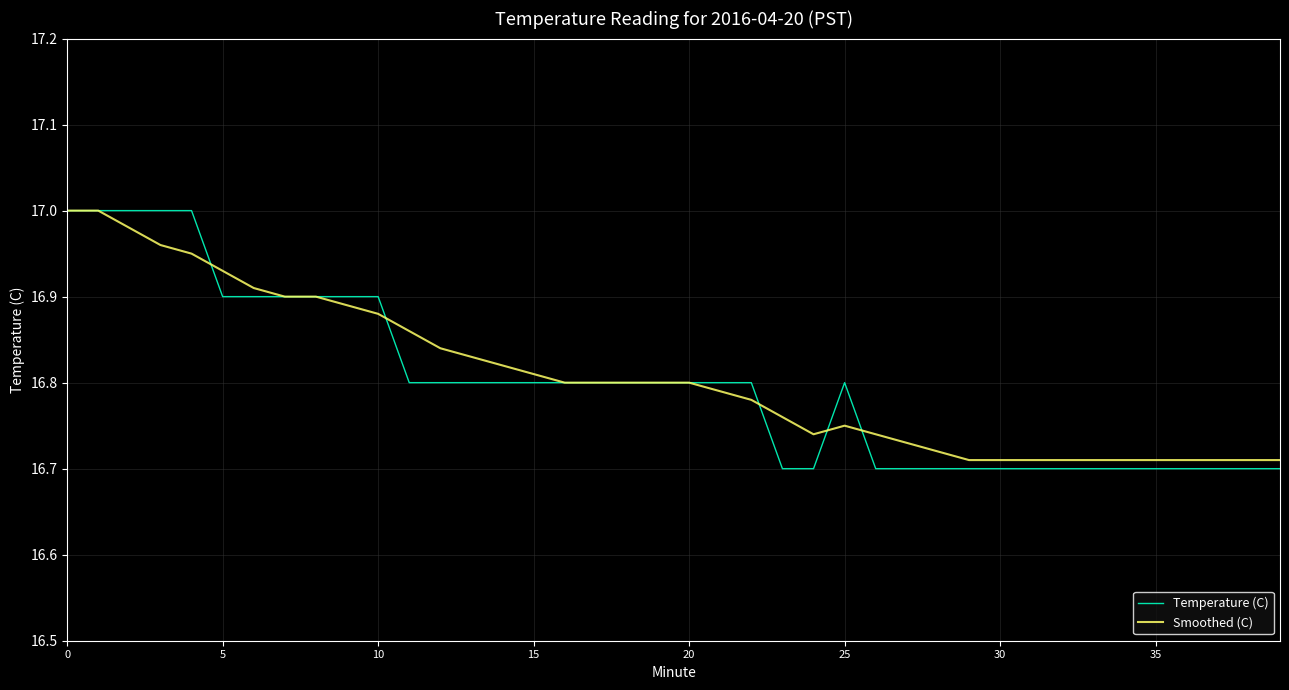

Which series has the widest spread of values?

Temperature (C)